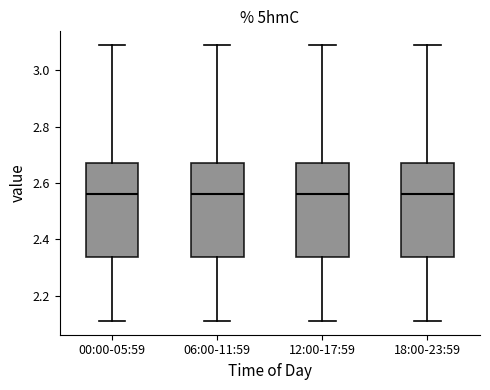

Where is the lower edge of the box for 00:00-05:59 on the y-axis? The values are not printed on the chart, so give them approximately, as read against the axis.

2.34